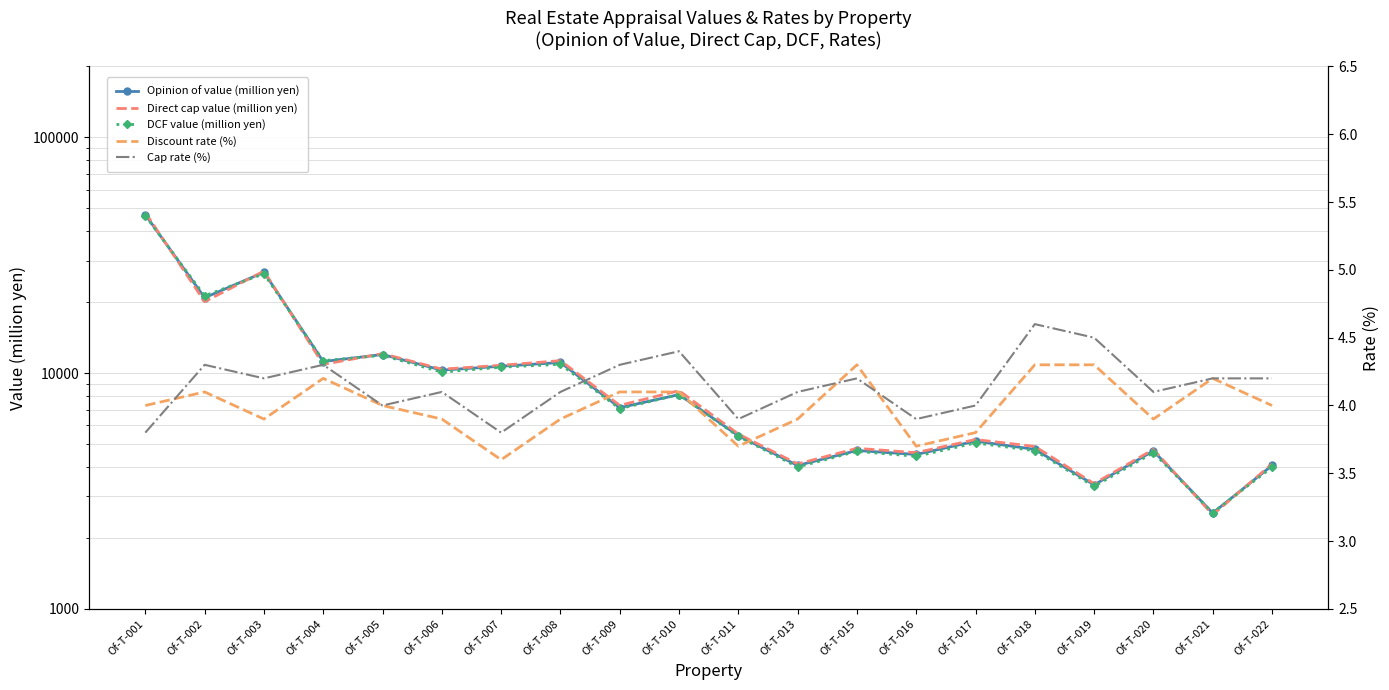

Is the value of Cap rate (%) at Of-T-022 greater than the value of Opinion of value (million yen) at Of-T-015?

No